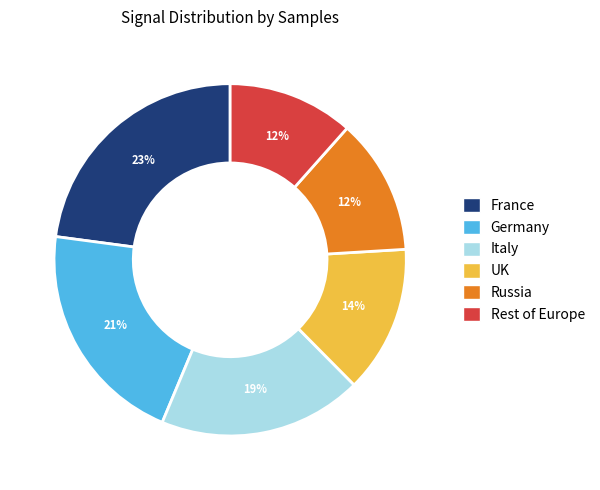

True or false: France accounts for 31% of the total.

False